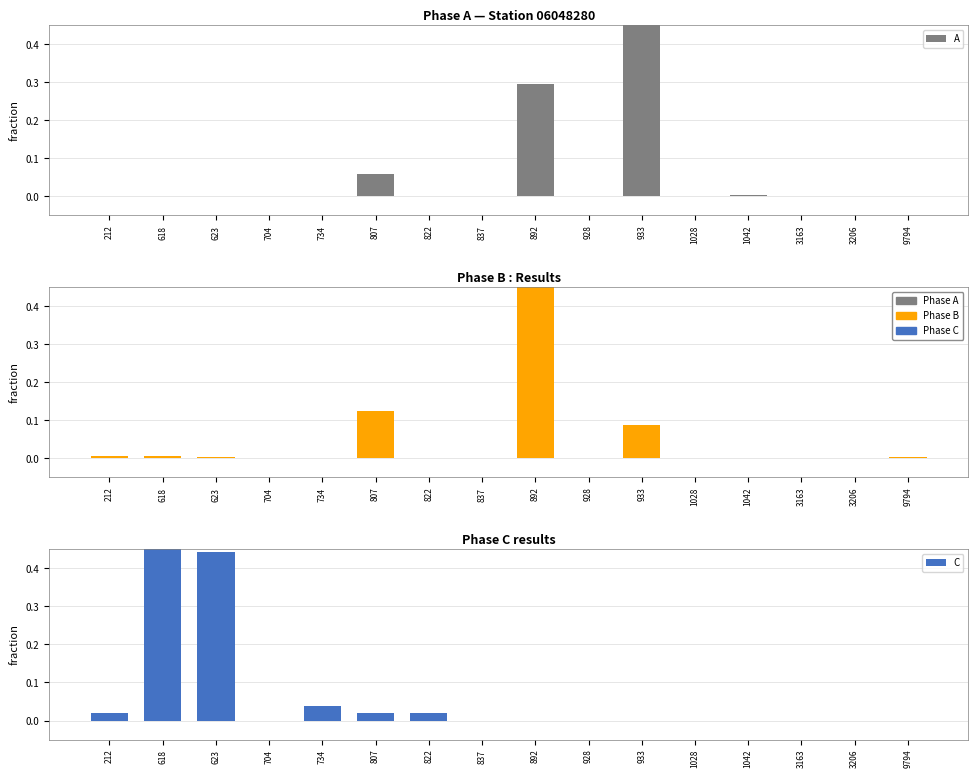

Between 928 and 9794, which series saw the biggest shift?

B